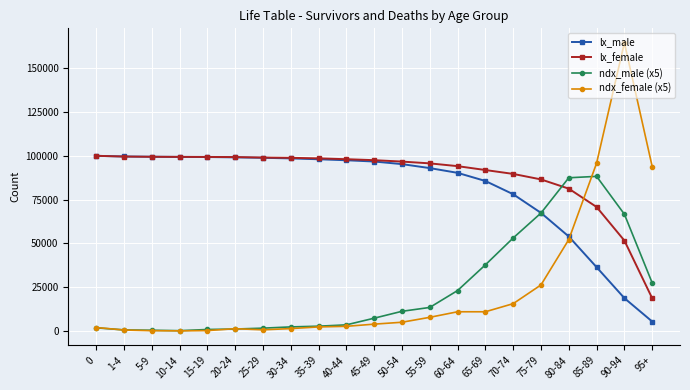

Which series has the largest range (max minus min)?

ndx_female (x5)